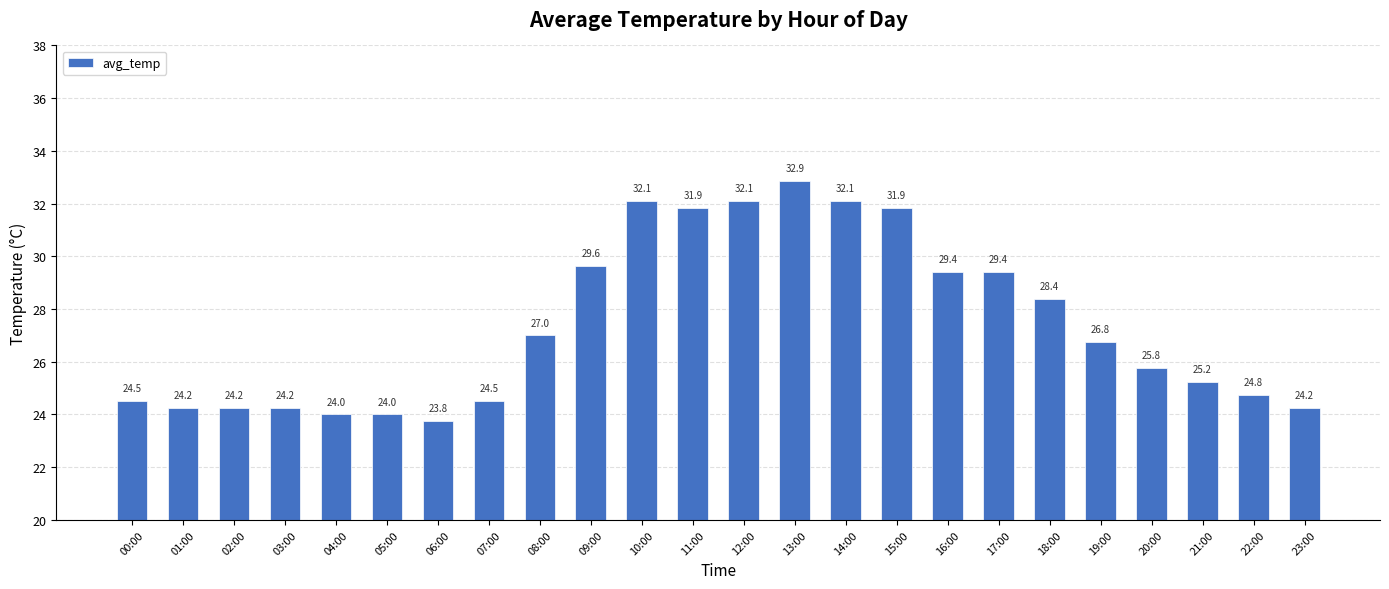

Is it true that the value at 18:00 is 50.5?

False